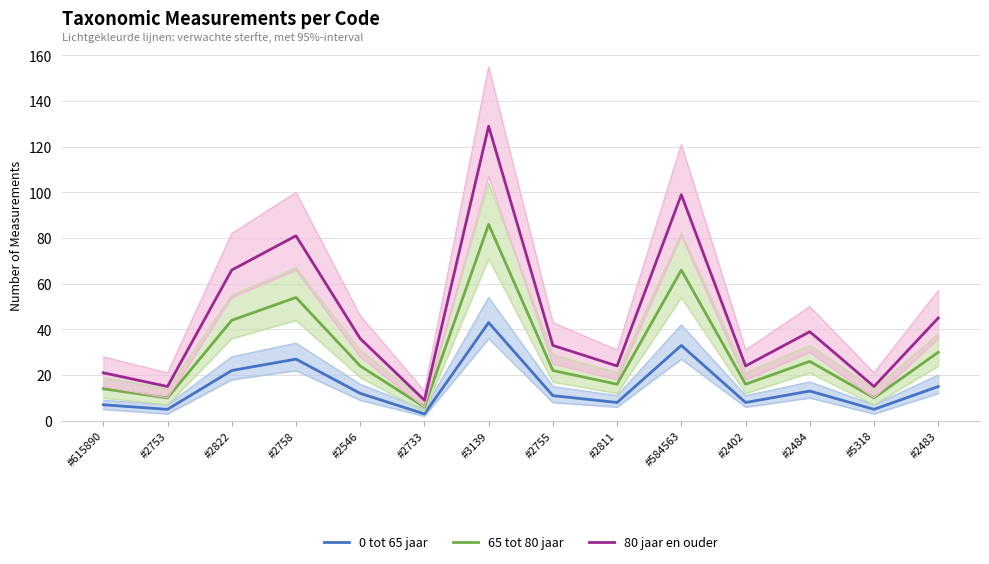

True or false: 80 jaar en ouder and 65 tot 80 jaar cross at least once.

False